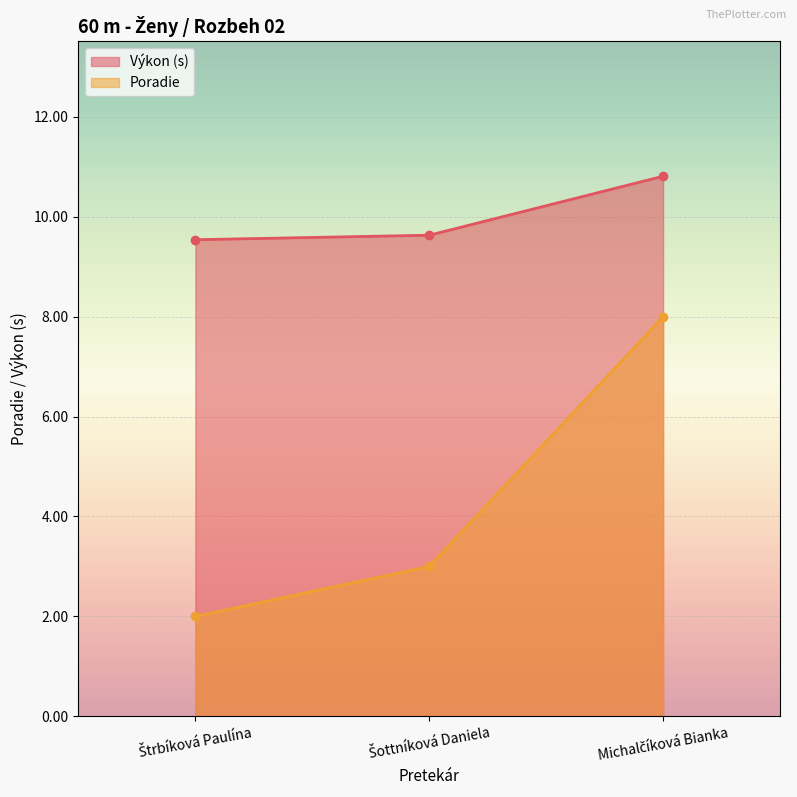

What is the value of the Poradie point at the 2nd from the left?

3.0